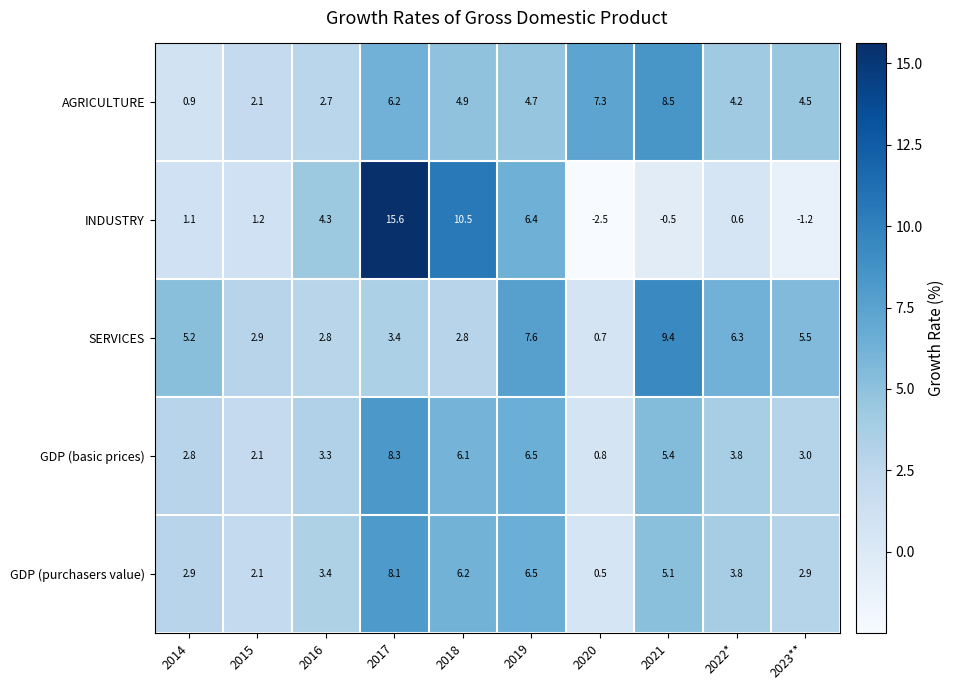

How many categories are shown in the chart?

10